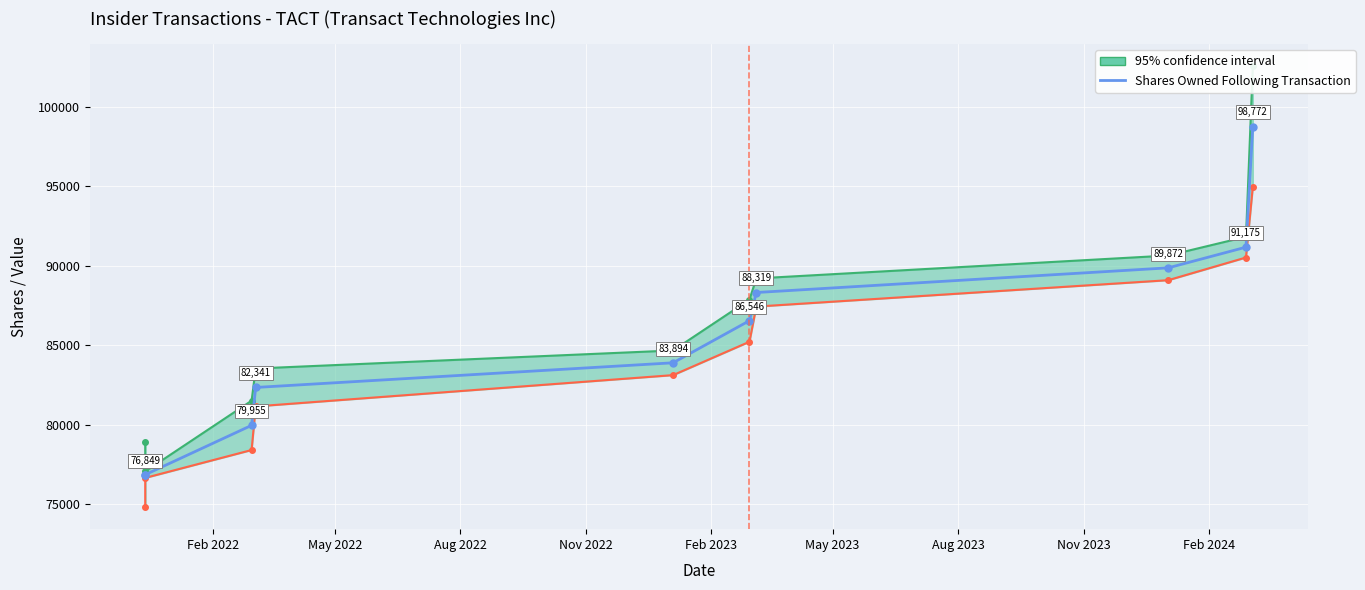

Approximately how many times larger is the value at Aug 2022 compared to Nov 2023?

0.9